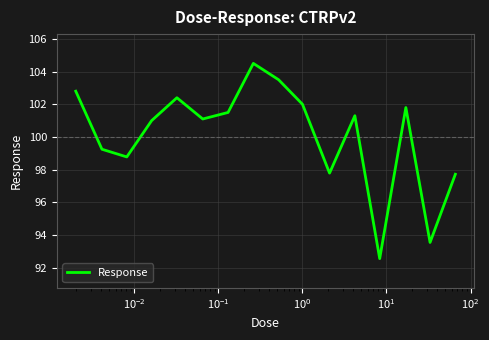

How many lines are shown in the chart?

1